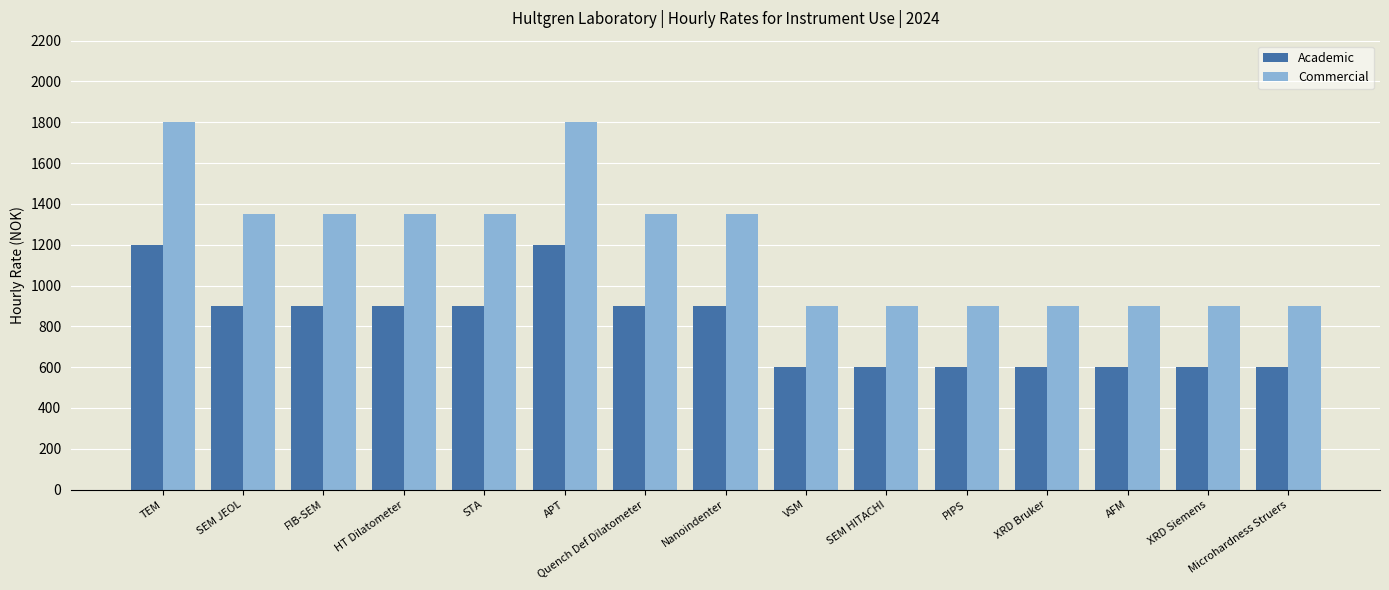

At how many categories does at least one series exceed 977?

8